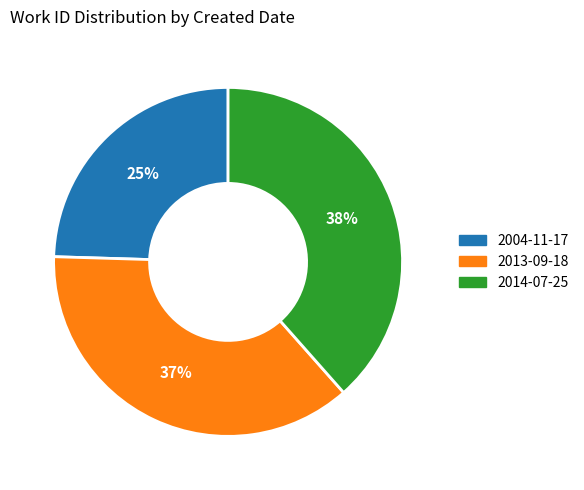

What is the smallest slice in the pie chart?

2004-11-17